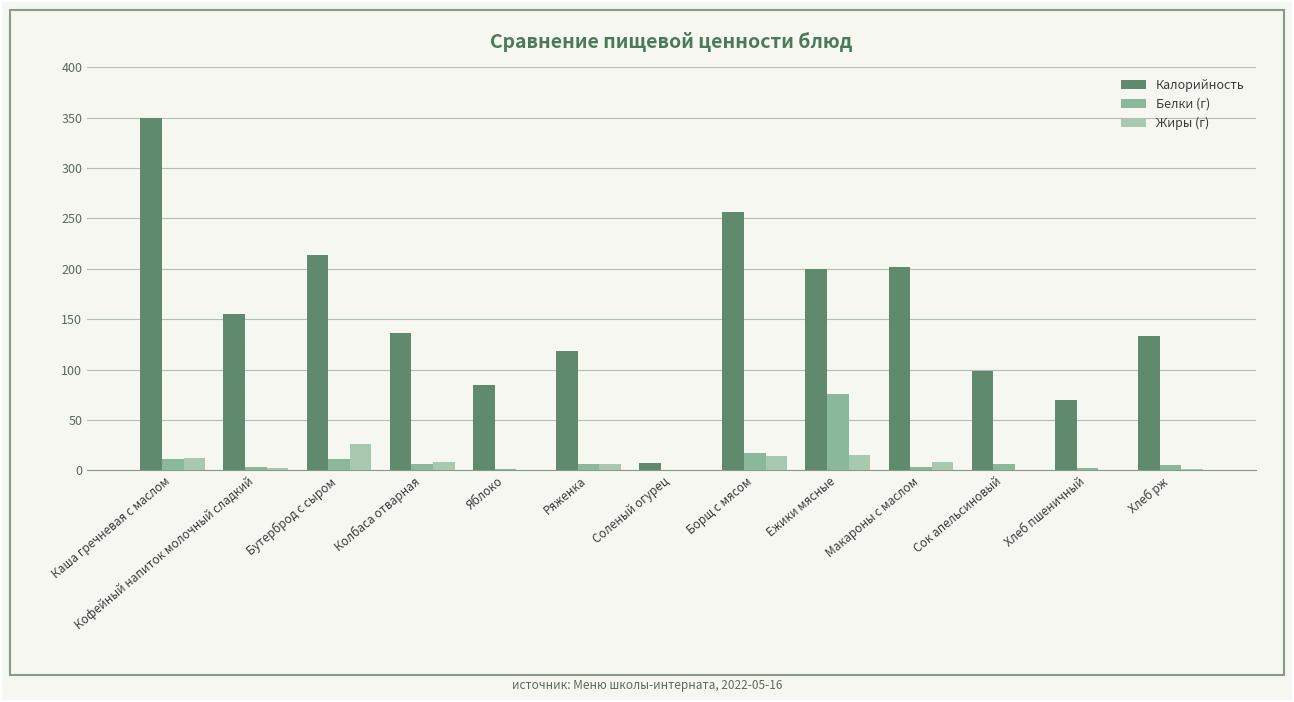

Read the Жиры (г) value at Ежики мясные.

15.0